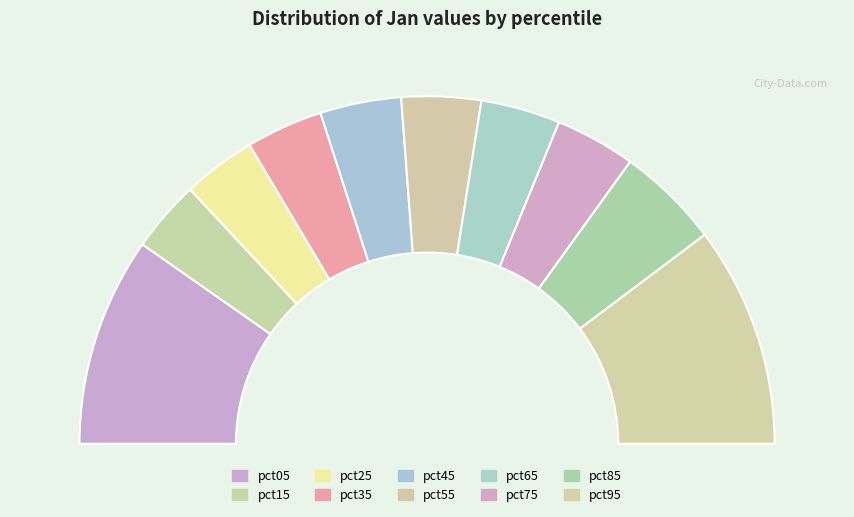

To the nearest percent, what is the difference between the pct15 and pct65 slice percentages?

1%